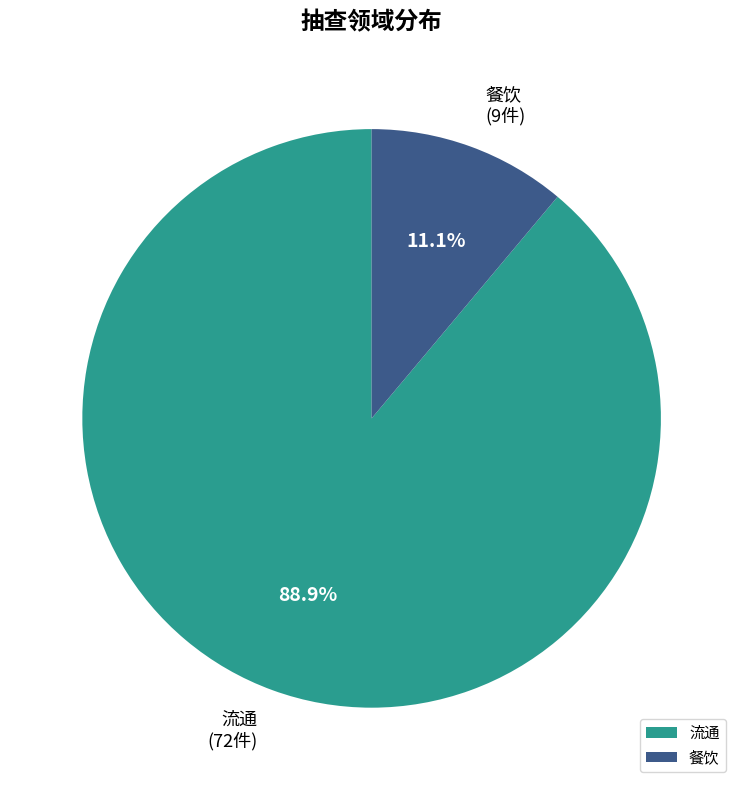

What percentage is the 餐饮 slice, to the nearest percent?

11%